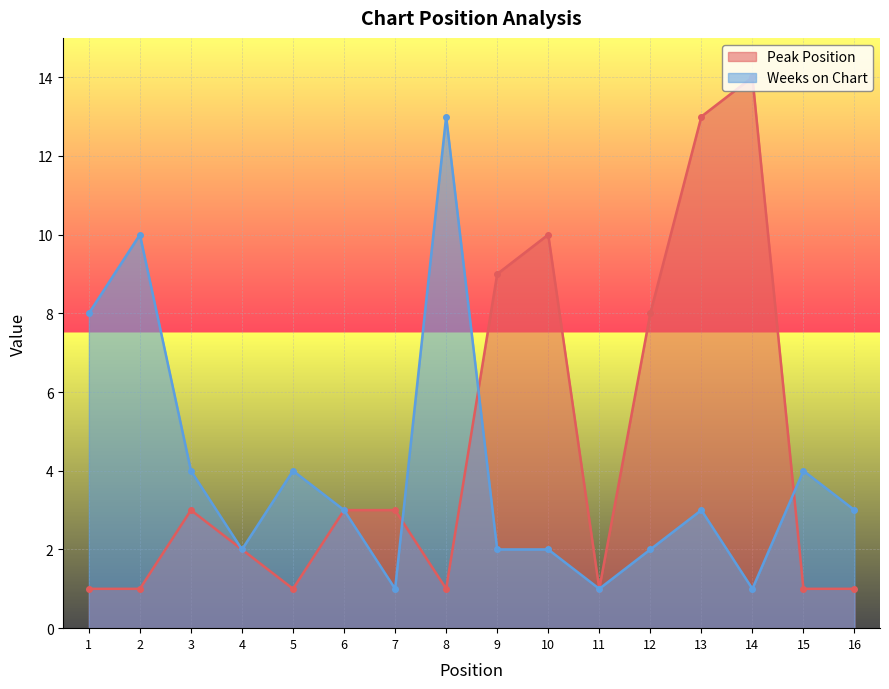

How many data points in Weeks on Chart are above 3?

6